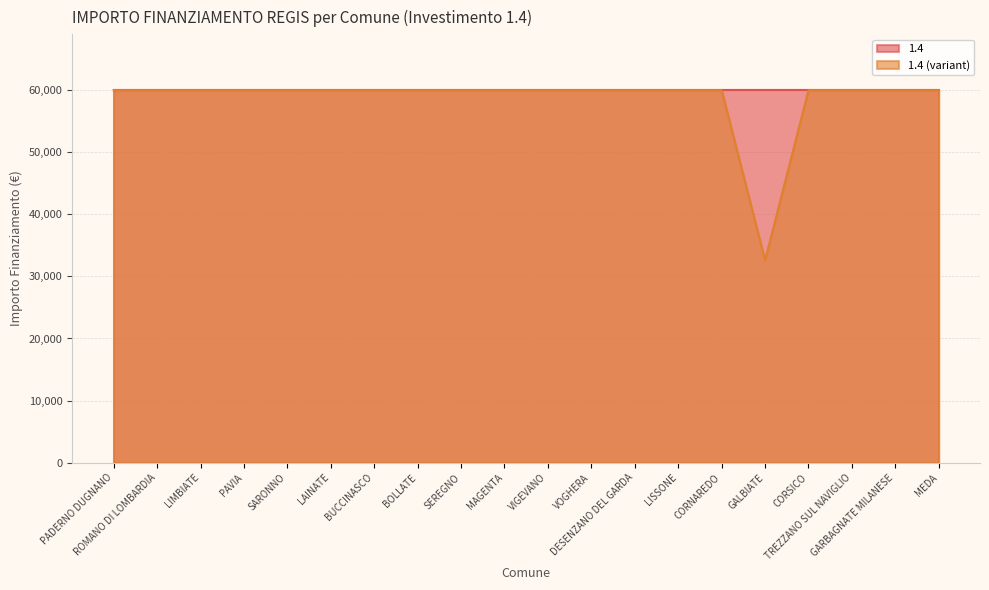

True or false: the data has more than 1 interior local peaks.

False